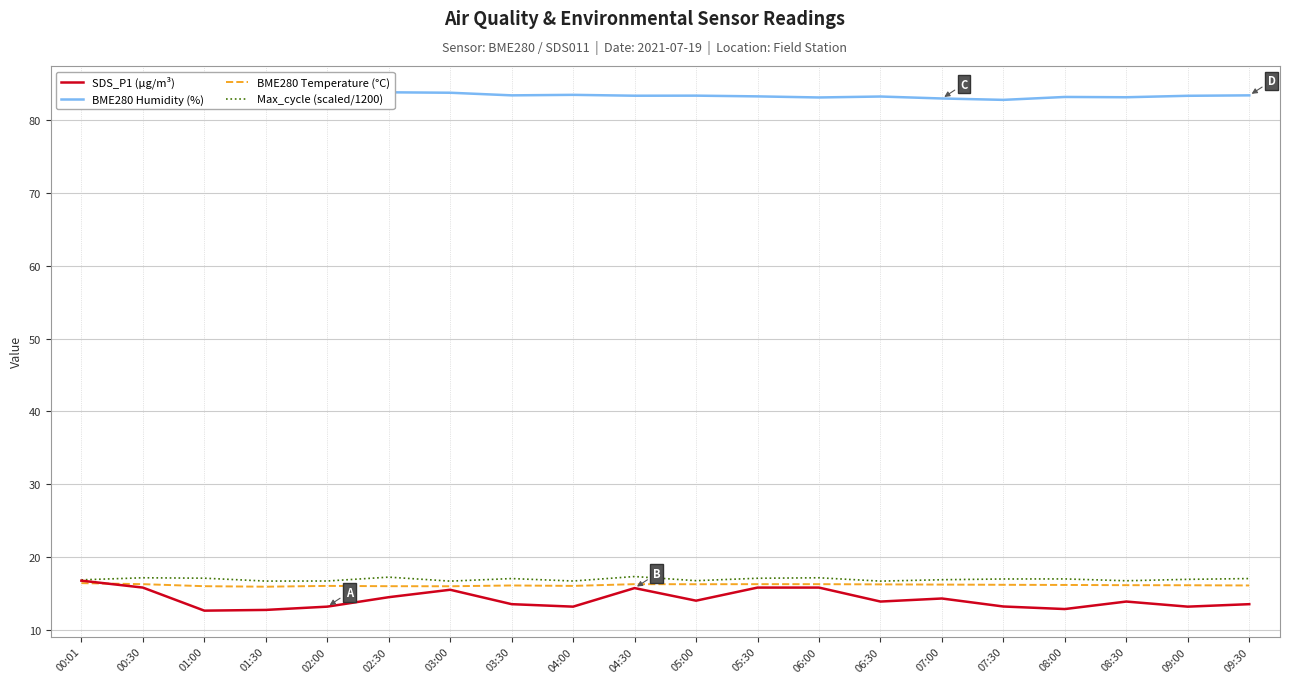

What is the sum of all SDS_P1 (µg/m³) values?

283.9